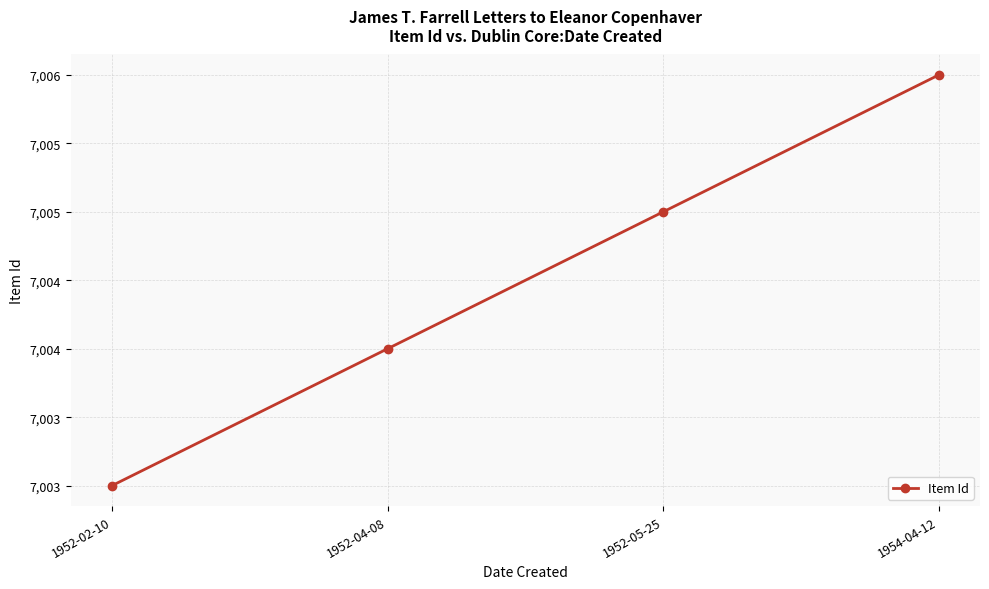

Which label corresponds to the smallest value in the chart?

1952-02-10